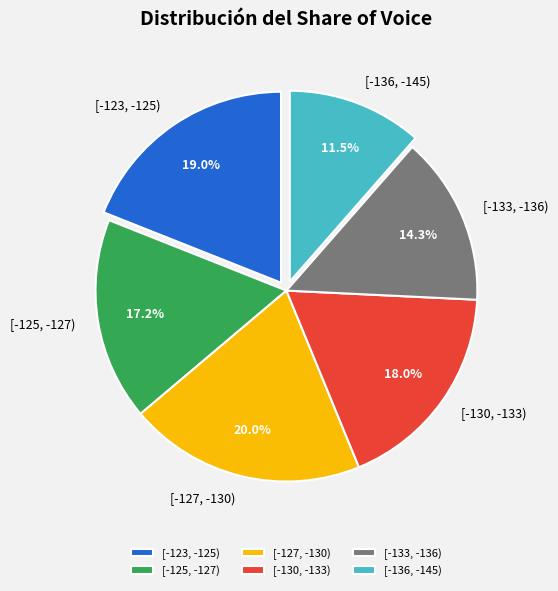

Rank the categories by value from lowest to highest.

[-136, -145), [-133, -136), [-125, -127), [-130, -133), [-123, -125), [-127, -130)